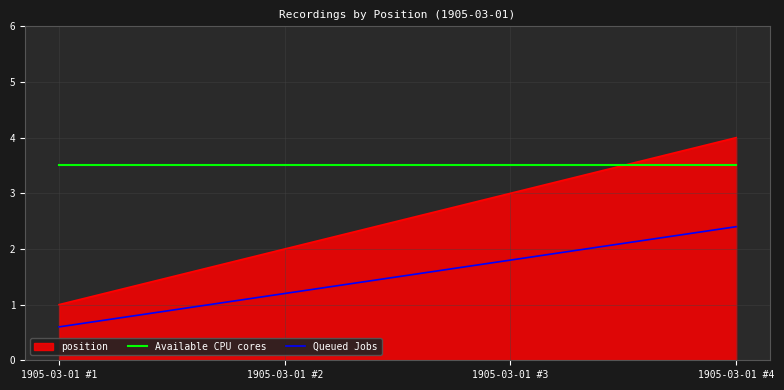

At which label does position reach its minimum?

1905-03-01 #1